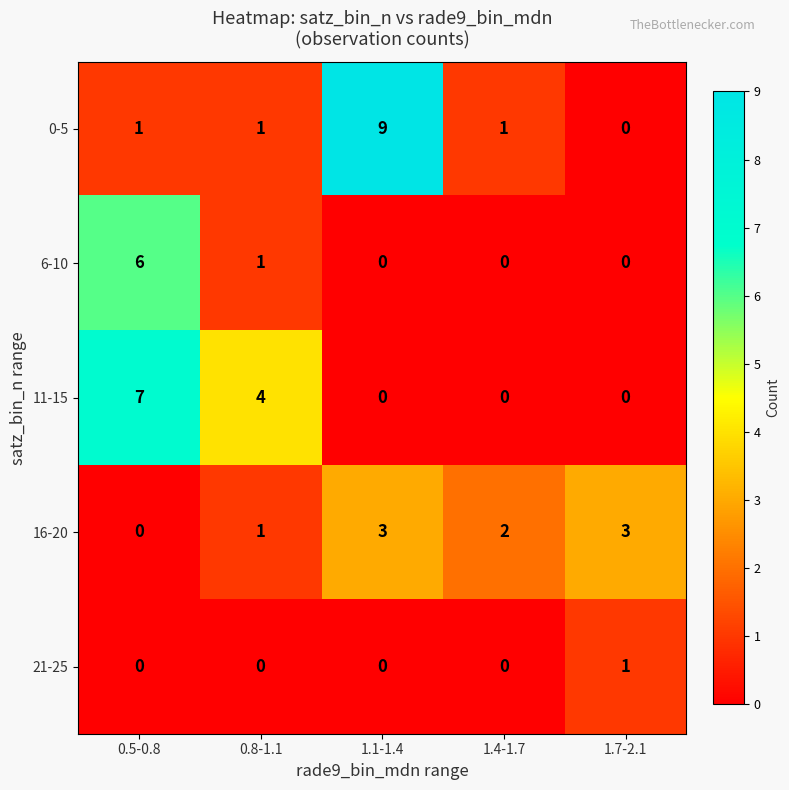

Count the number of categories in the chart.

5